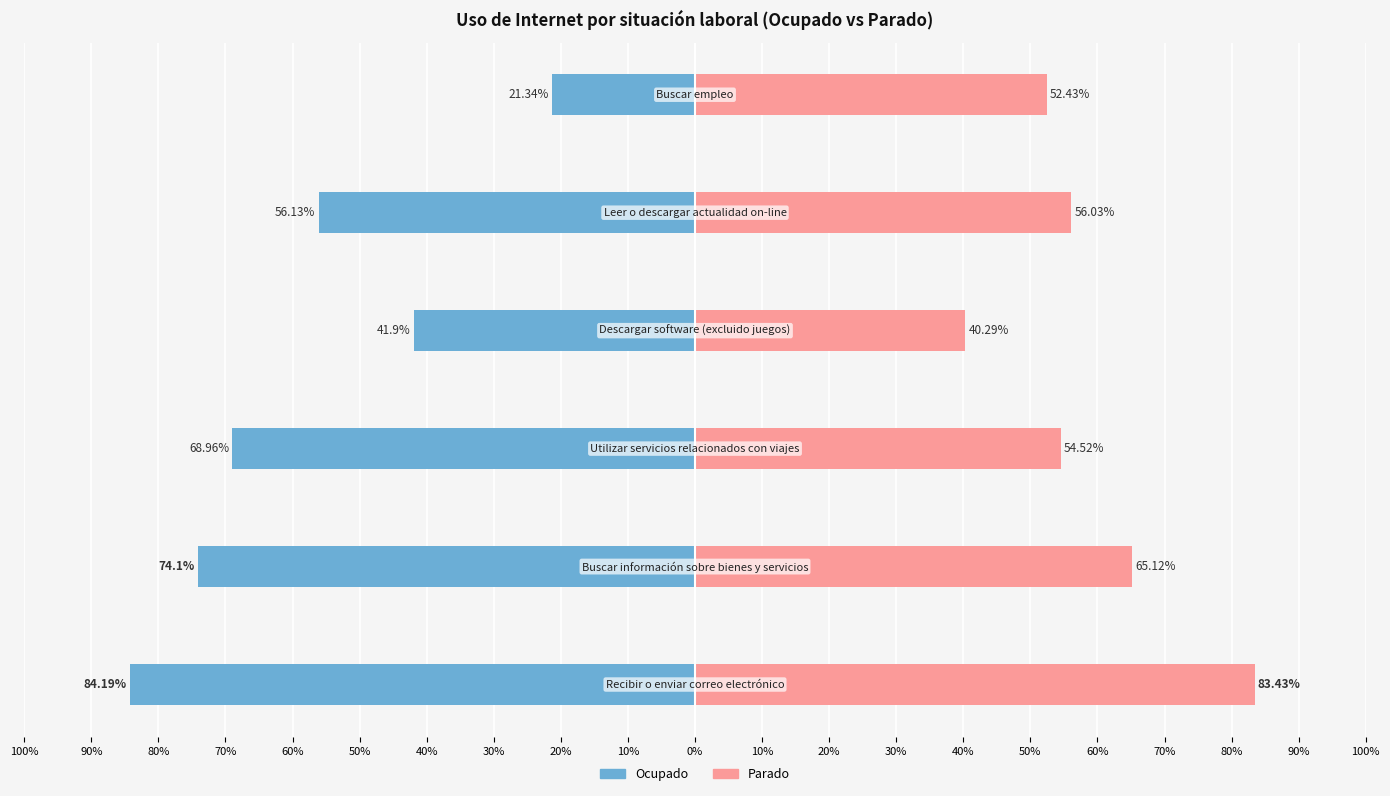

List the series in order of their peak value, lowest first.

Parado, Ocupado